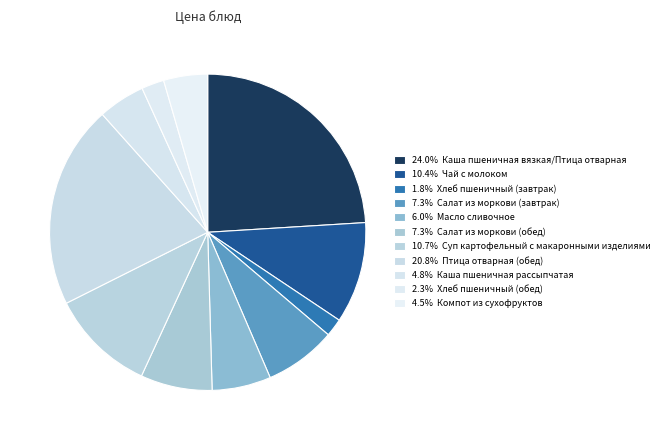

To the nearest percent, what is the average slice percentage?

9%